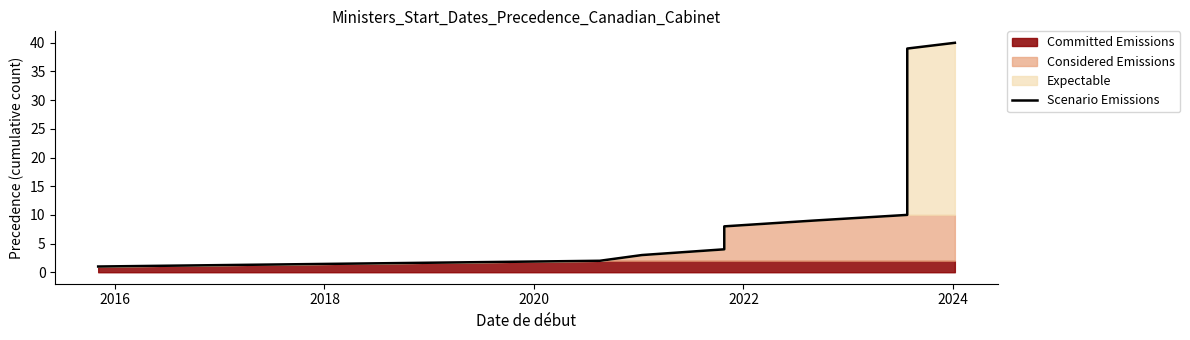

True or false: the data has more than 2 interior local peaks.

False